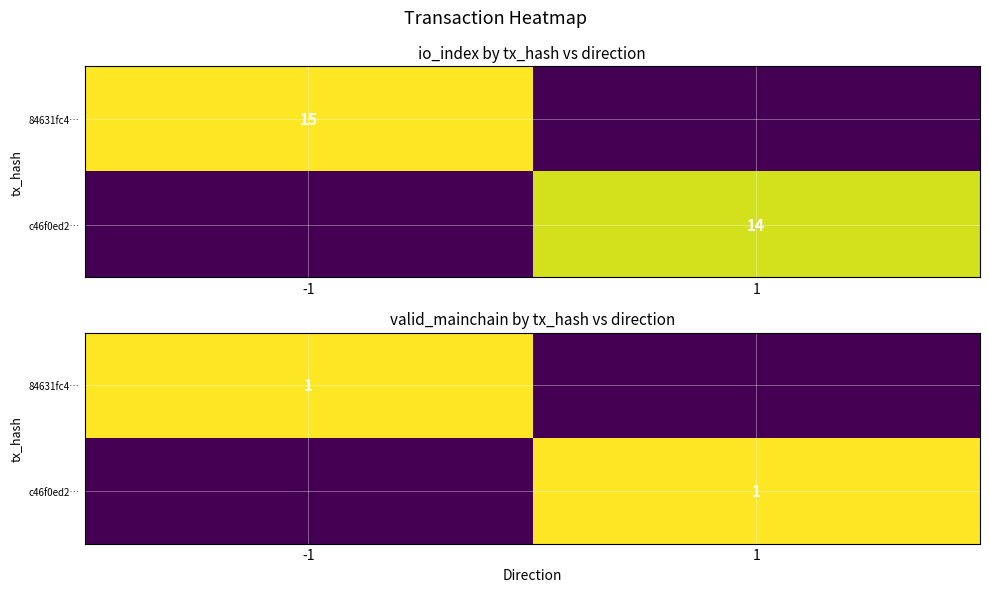

The value of c46f0ed2… at -1 is 0. True or false?

True